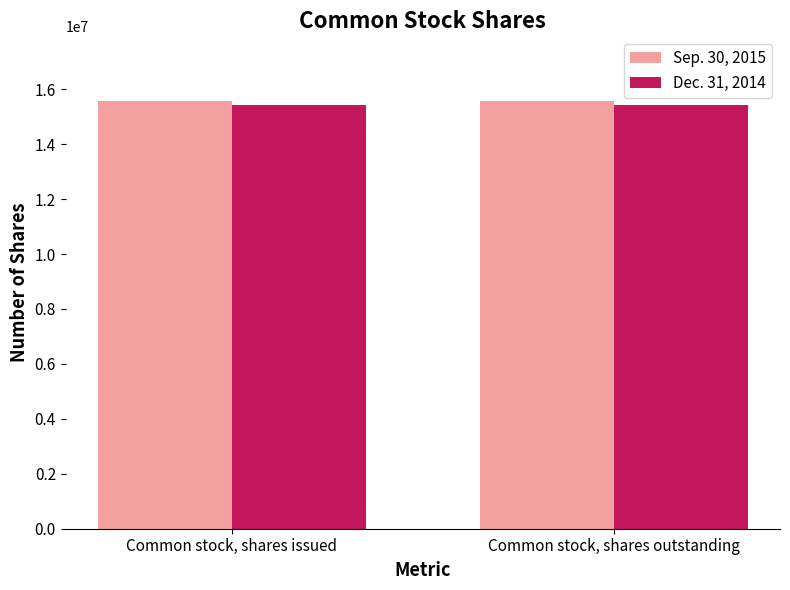

What is the spread (max minus min) of values at Common stock, shares issued?

172133